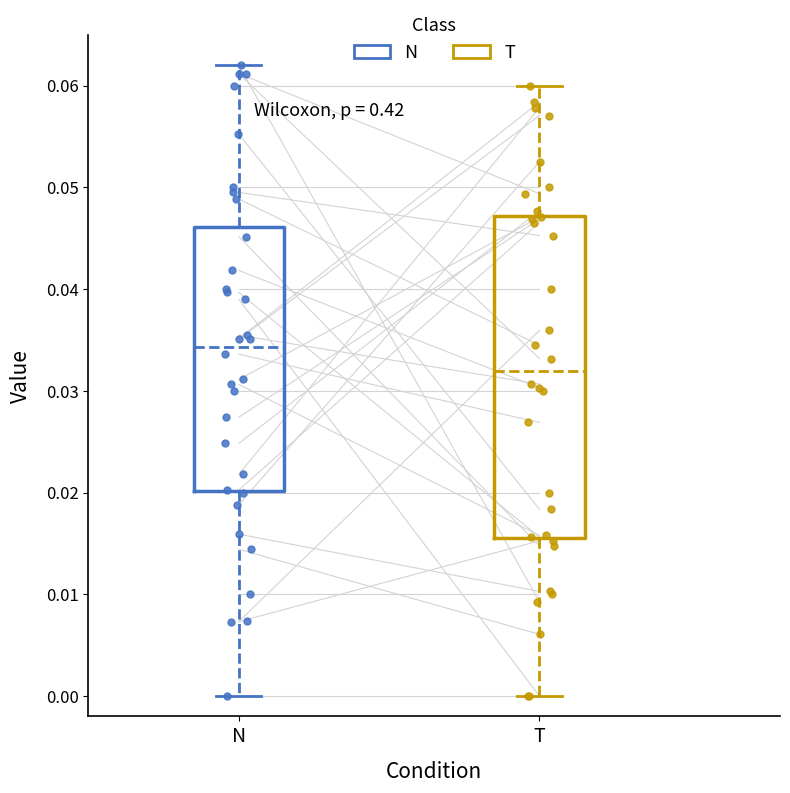

Where does the upper whisker of the box for T end on the y-axis? The values are not printed on the chart, so give them approximately, as read against the axis.

0.060